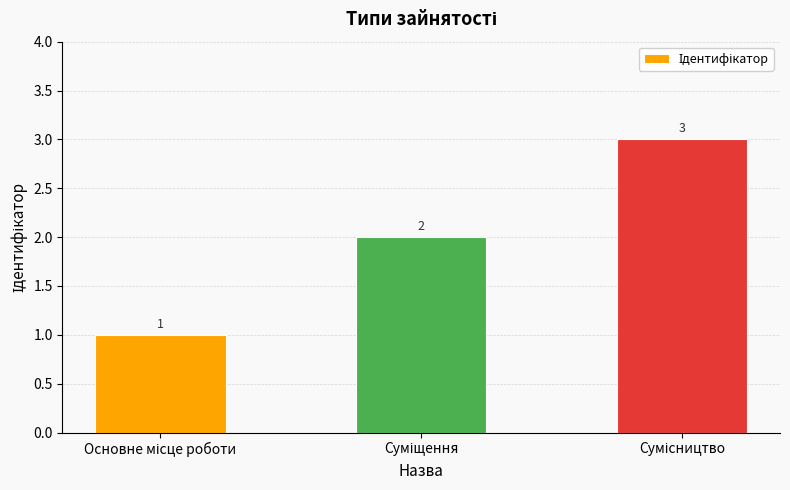

What is the difference between the second highest and minimum values?

1